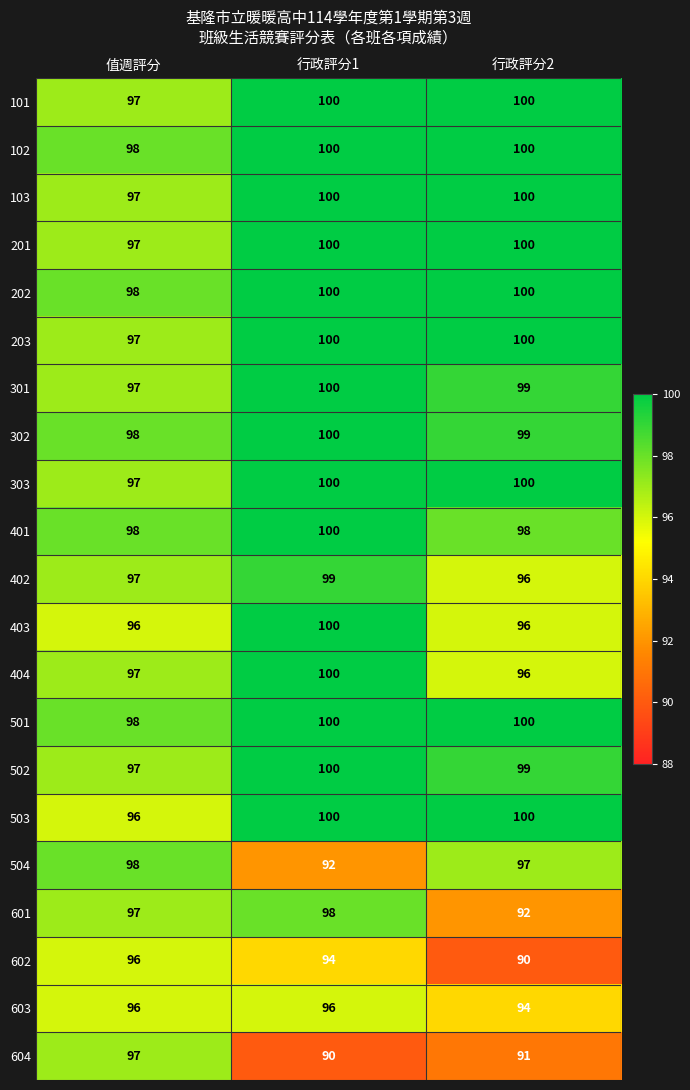

The 201 series shows 132 at 行政評分2. True or false?

False